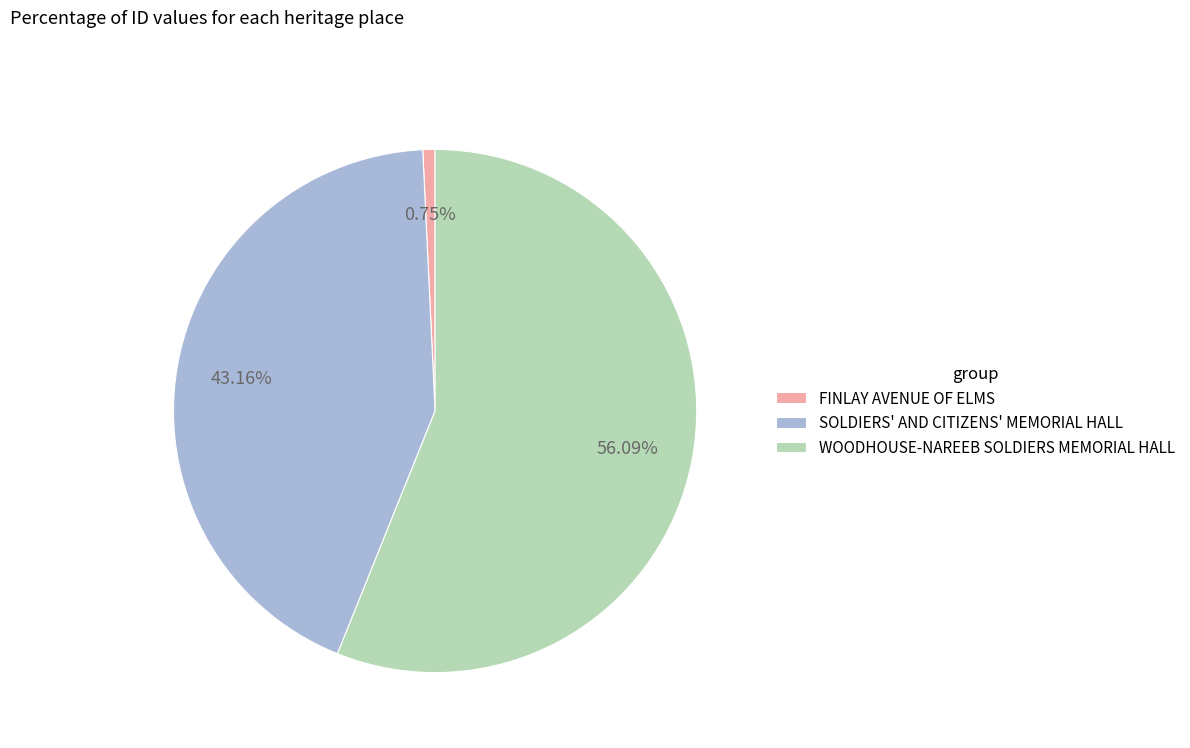

What portion of the pie excludes SOLDIERS' AND CITIZENS' MEMORIAL HALL?

56.8%